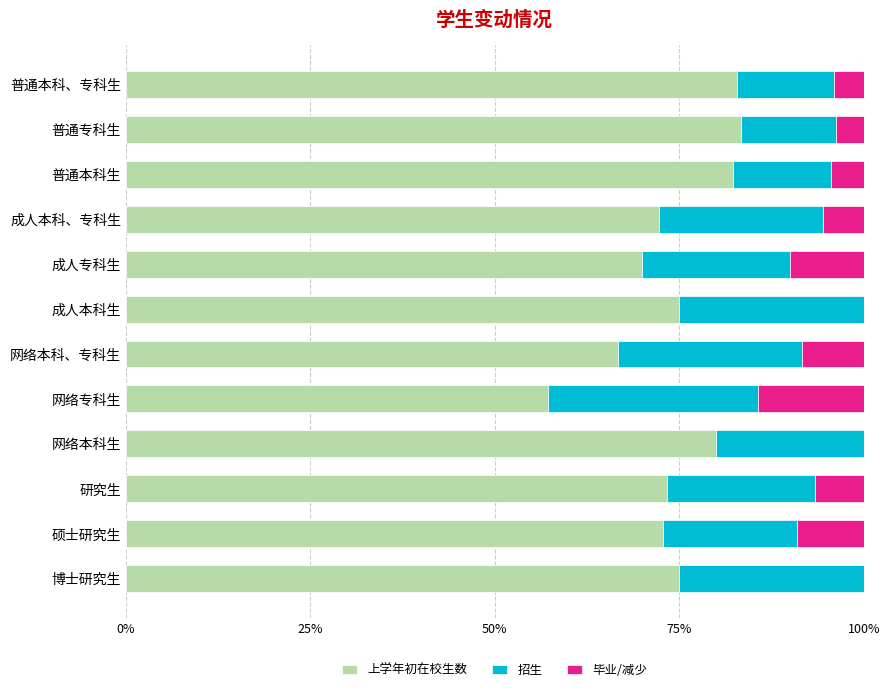

What is the highest value of the 上学年初在校生数 series?

83.3